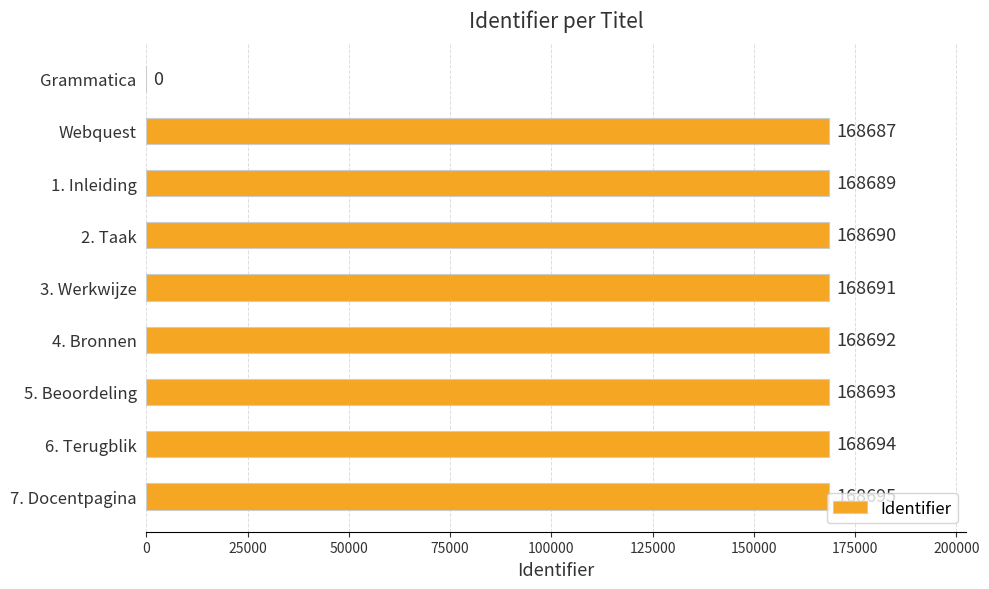

Where is the data nearest to the value 84347?

Webquest